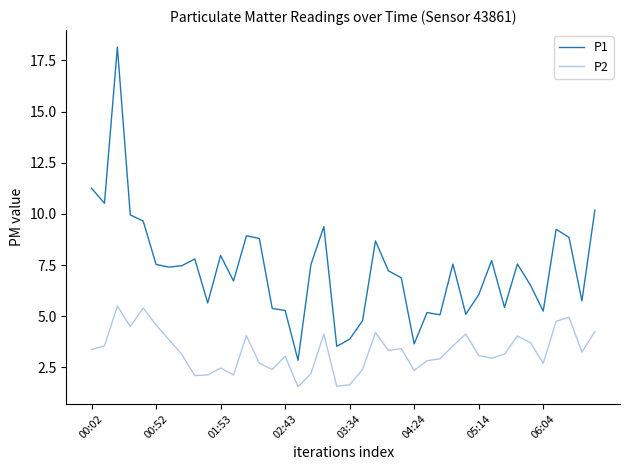

Rank the series by their average value, from lowest to highest.

P2, P1